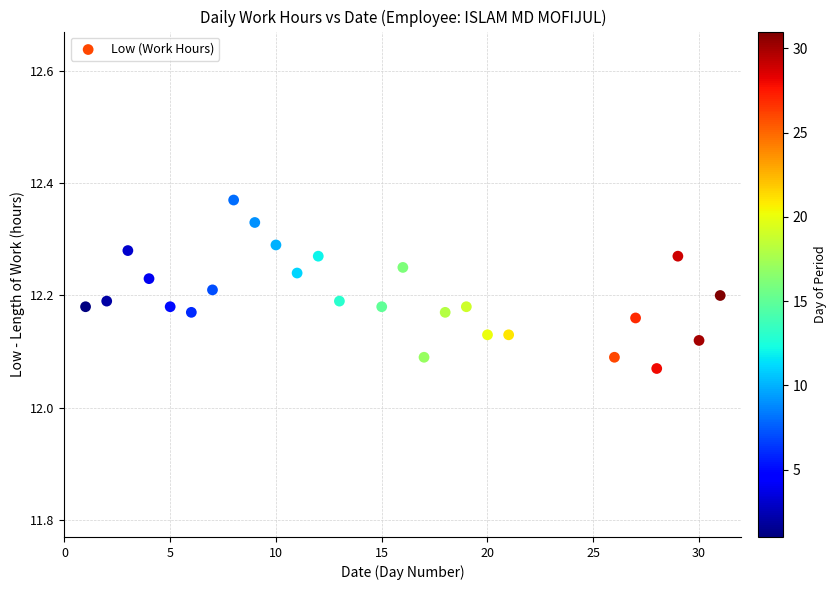

What is the range of Y values (max minus min)?

0.3